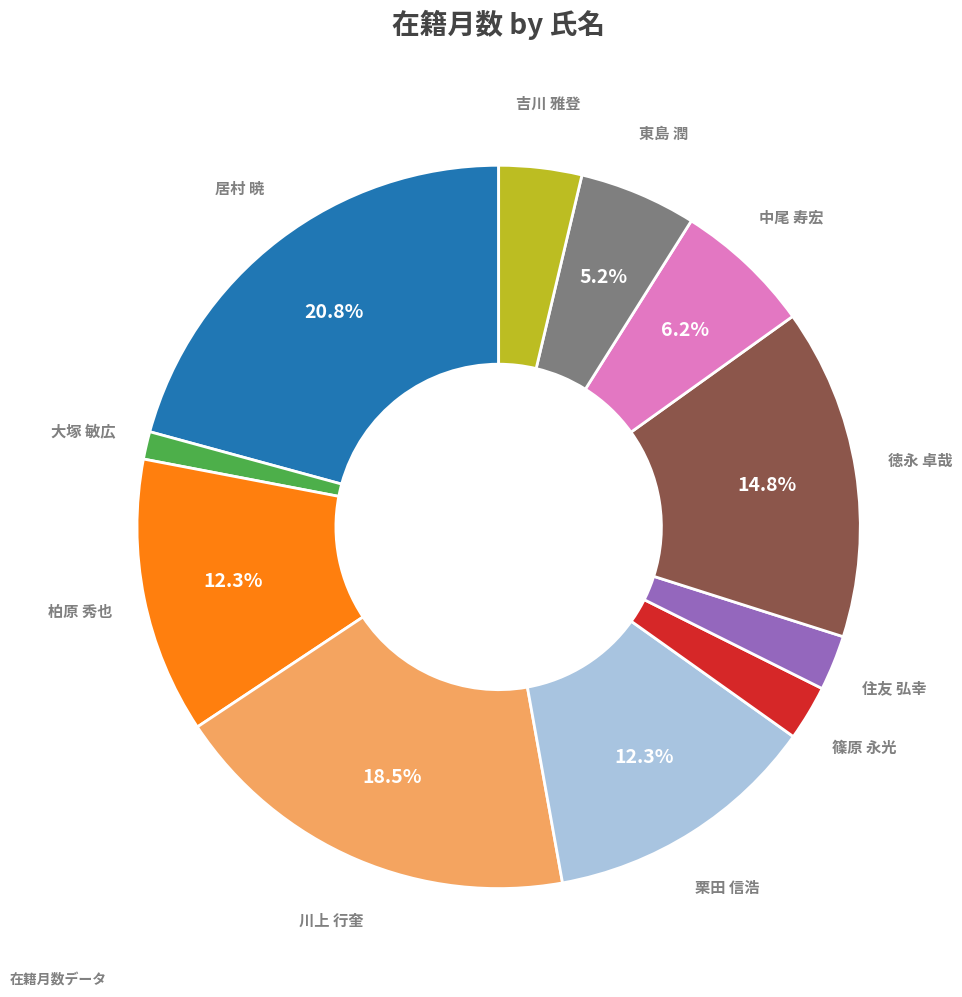

Does any single category account for the majority?

No